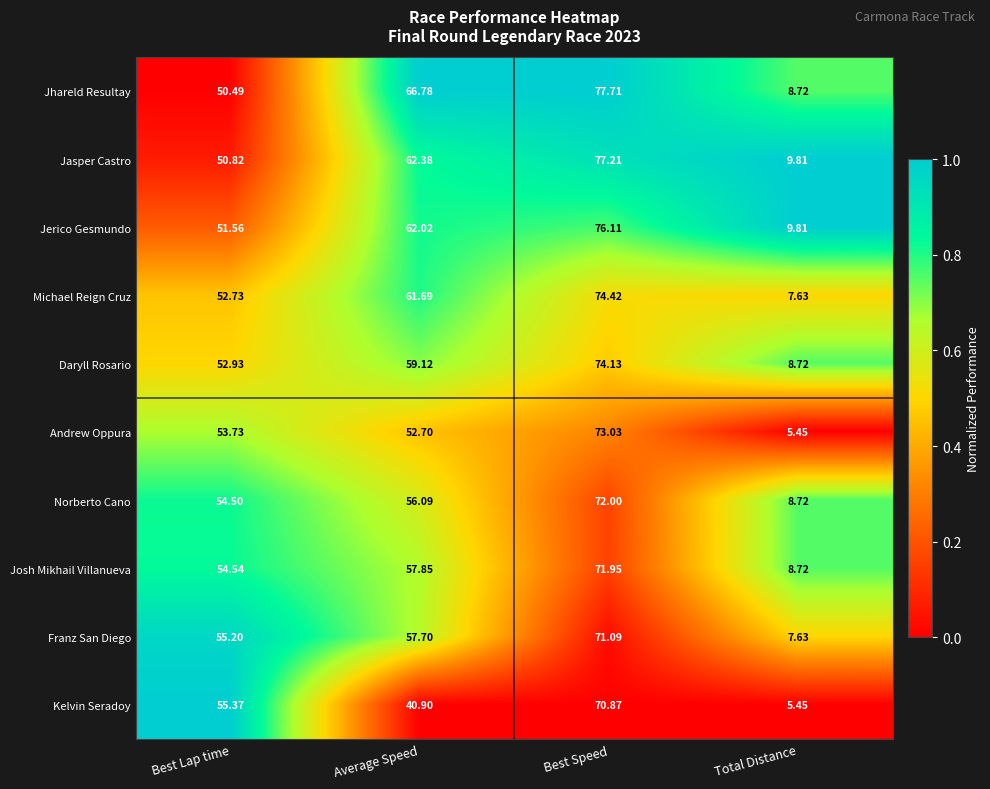

At which category is the sum across all series the highest?

Best Speed